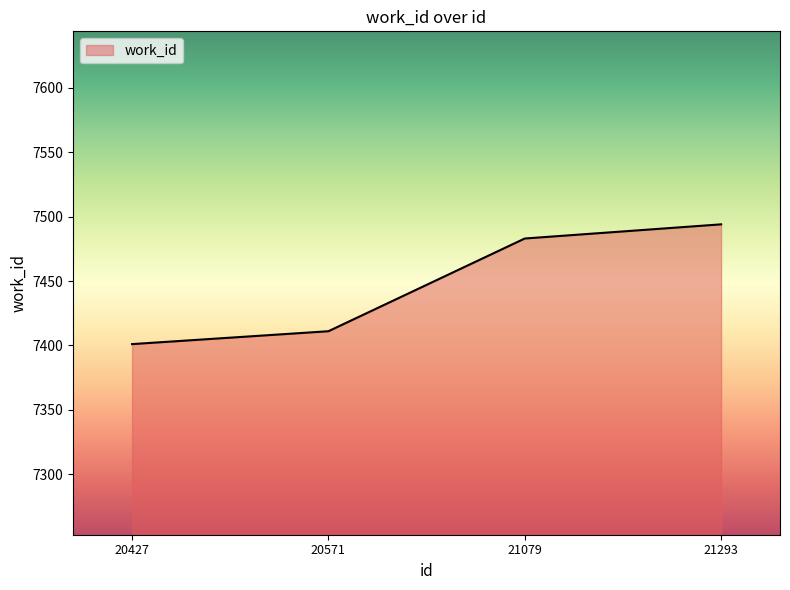

Which category has the lowest value across all series?

20427